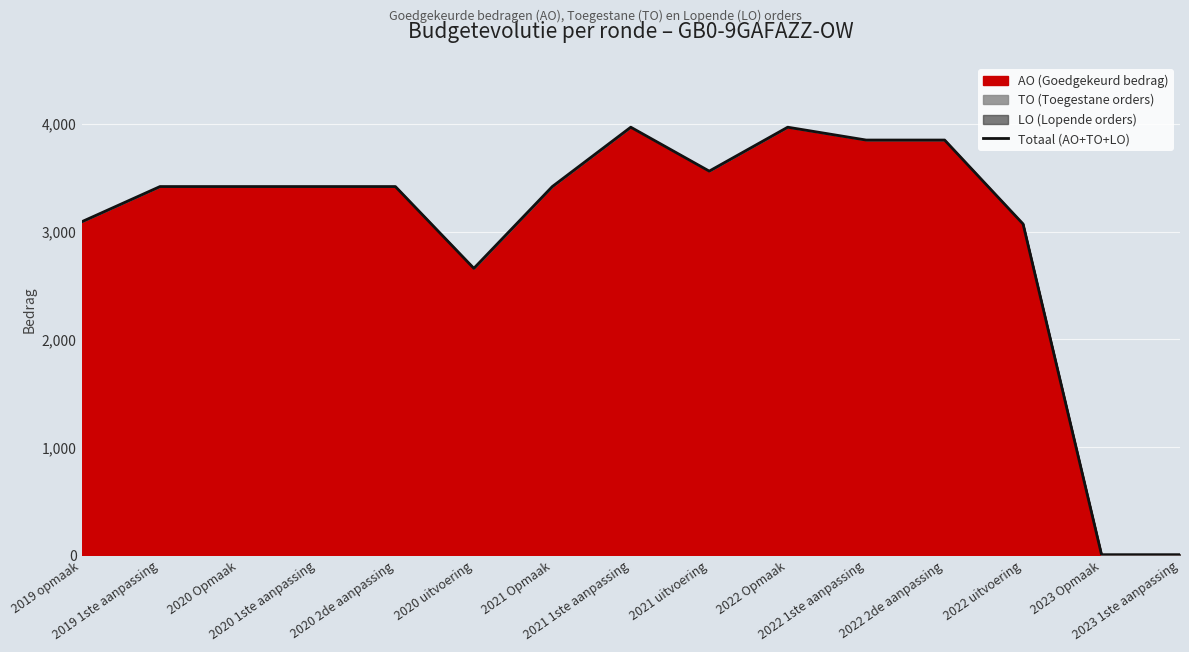

Between 2020 Opmaak and 2020 uitvoering, which is larger?

2020 Opmaak